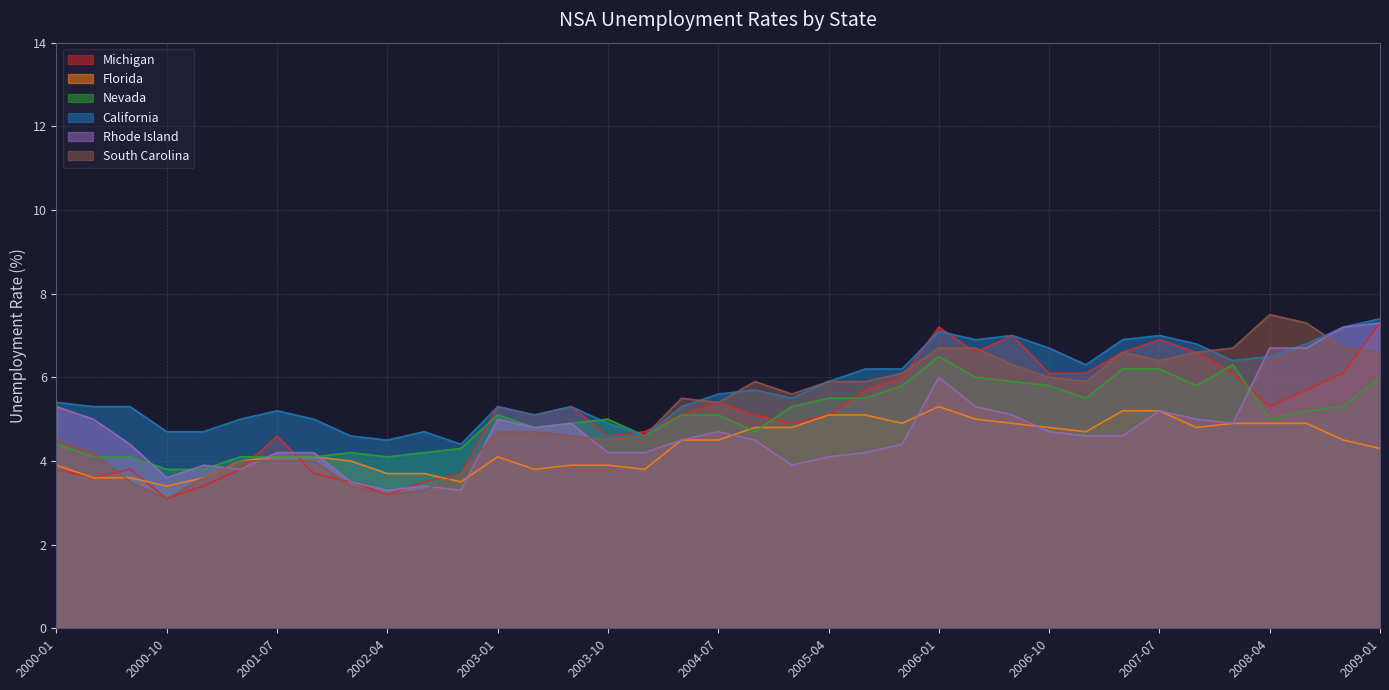

Where is Rhode Island nearest to the value 5?

2000-04